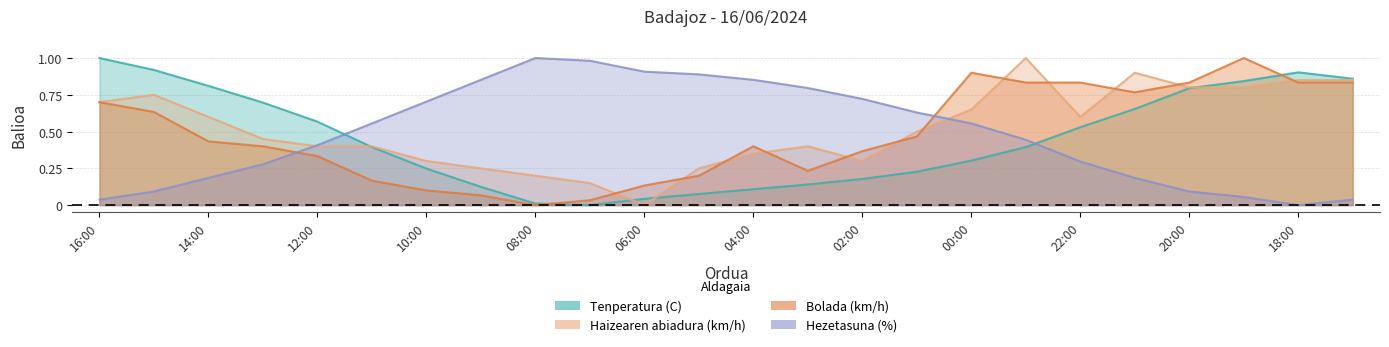

Reading left to right, extract all data points from this chart.

Tenperatura (C): 1.0	0.9	0.8	0.7	0.6	0.4	0.2	0.1	0.0	0.0	0.0	0.1	0.1	0.1	0.2	0.2	0.3	0.4	0.5	0.7	0.8	0.8	0.9	0.9
Haizearen abiadura (km/h): 0.7	0.8	0.6	0.5	0.4	0.4	0.3	0.2	0.2	0.1	0.0	0.2	0.3	0.4	0.3	0.5	0.7	1.0	0.6	0.9	0.8	0.8	0.8	0.8
Bolada (km/h): 0.7	0.6	0.4	0.4	0.3	0.2	0.1	0.1	0.0	0.0	0.1	0.2	0.4	0.2	0.4	0.5	0.9	0.8	0.8	0.8	0.8	1.0	0.8	0.8
Hezetasuna (%): 0.0	0.1	0.2	0.3	0.4	0.6	0.7	0.9	1.0	1.0	0.9	0.9	0.9	0.8	0.7	0.6	0.6	0.4	0.3	0.2	0.1	0.1	0.0	0.0